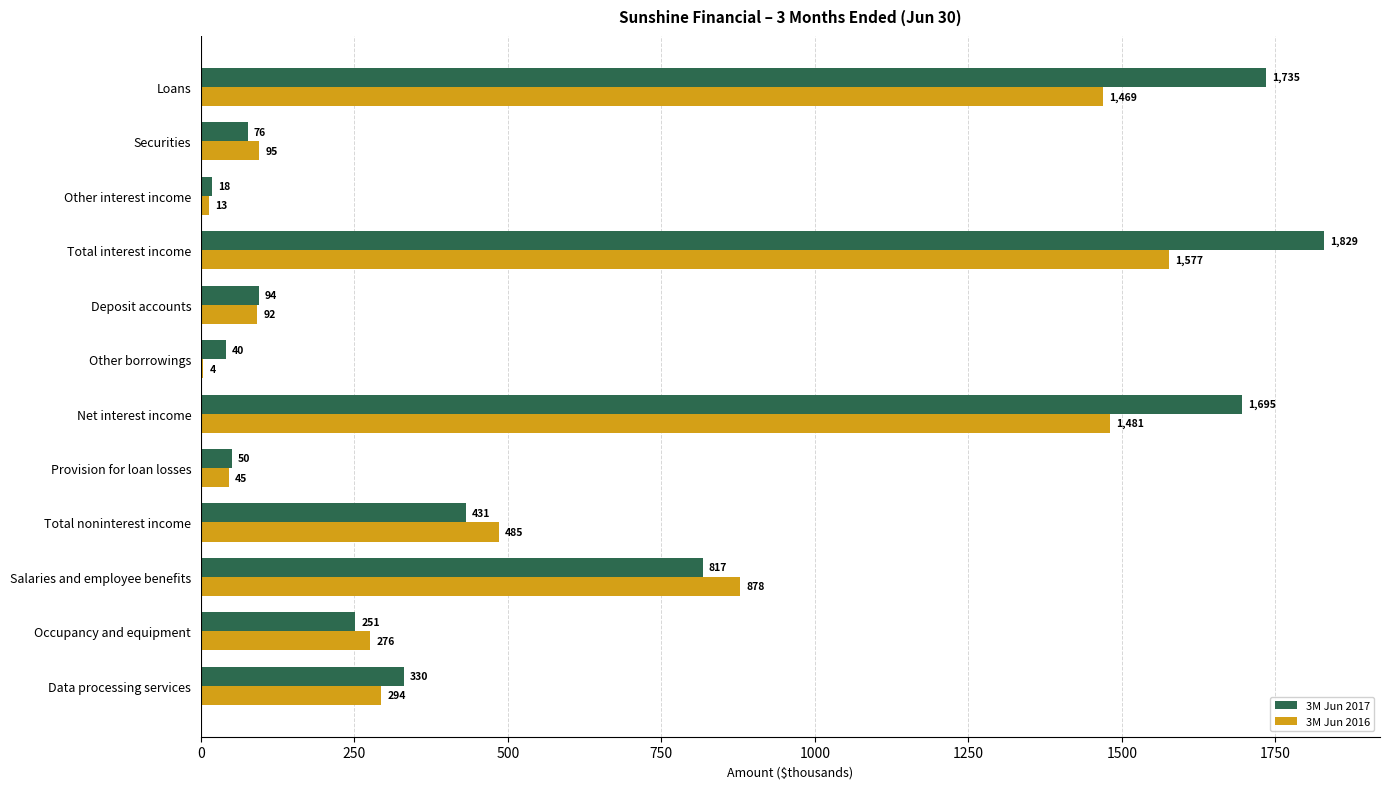

At which category is the sum across all series the highest?

Total interest income